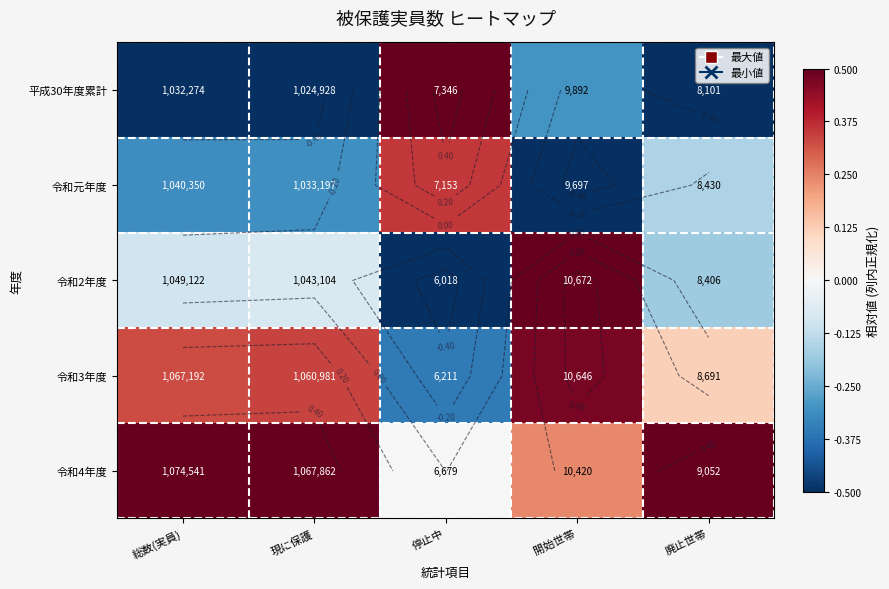

How many values in 令和4年度 are below zero?

1